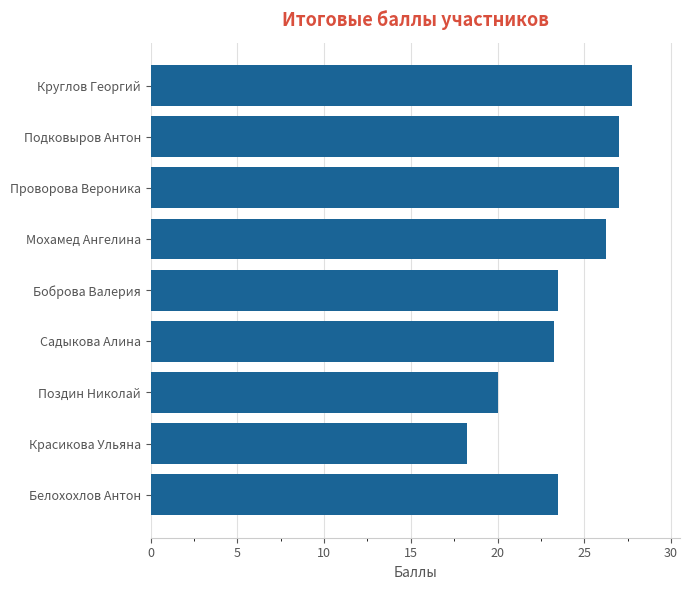

What position from the bottom is Садыкова Алина?

4